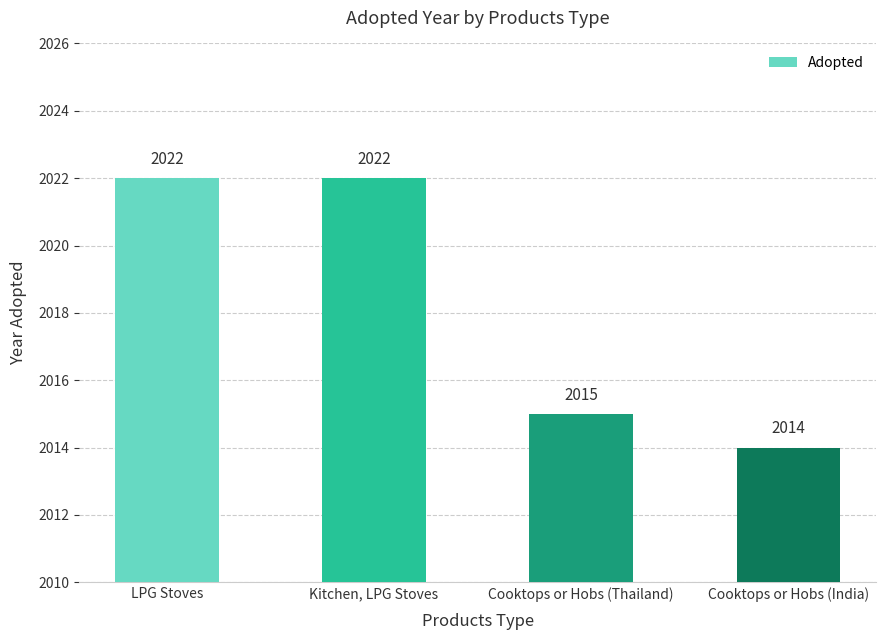

What is the sum of the values at LPG Stoves and Cooktops or Hobs (India)?

4036